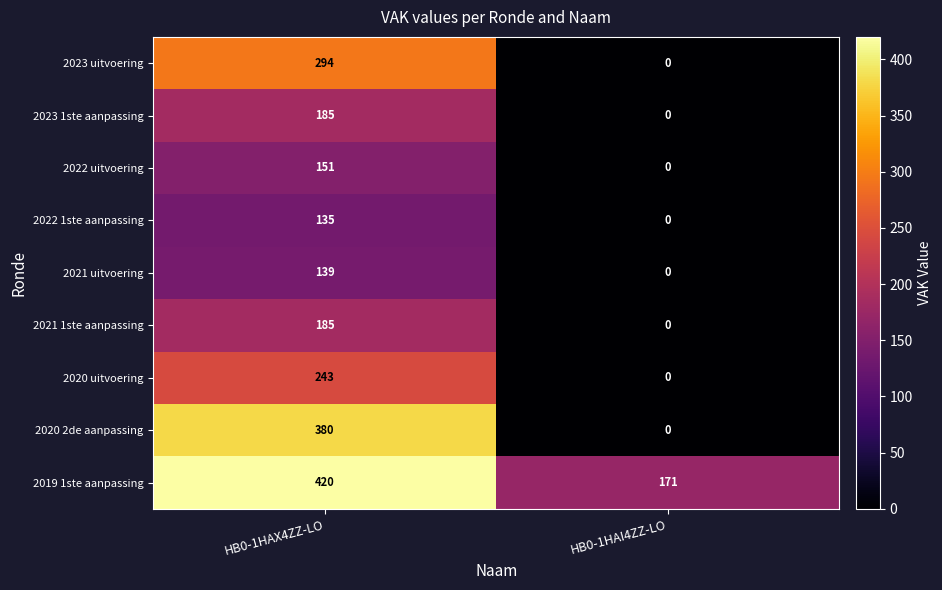

List the labels in order of 2022 uitvoering value, largest first.

HB0-1HAX4ZZ-LO, HB0-1HAI4ZZ-LO